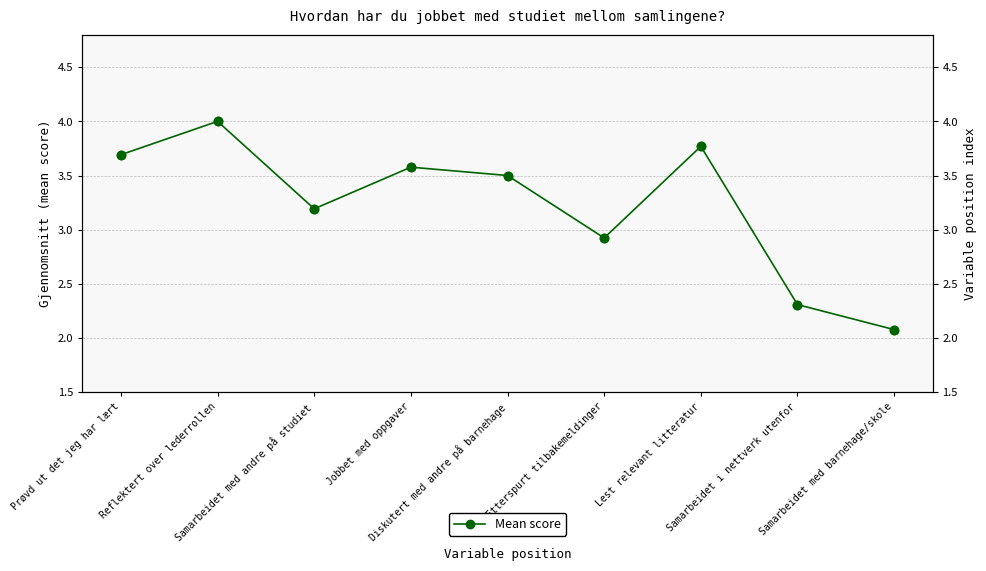

Which has a higher value, Prøvd ut det jeg har lært or Lest relevant litteratur?

Lest relevant litteratur